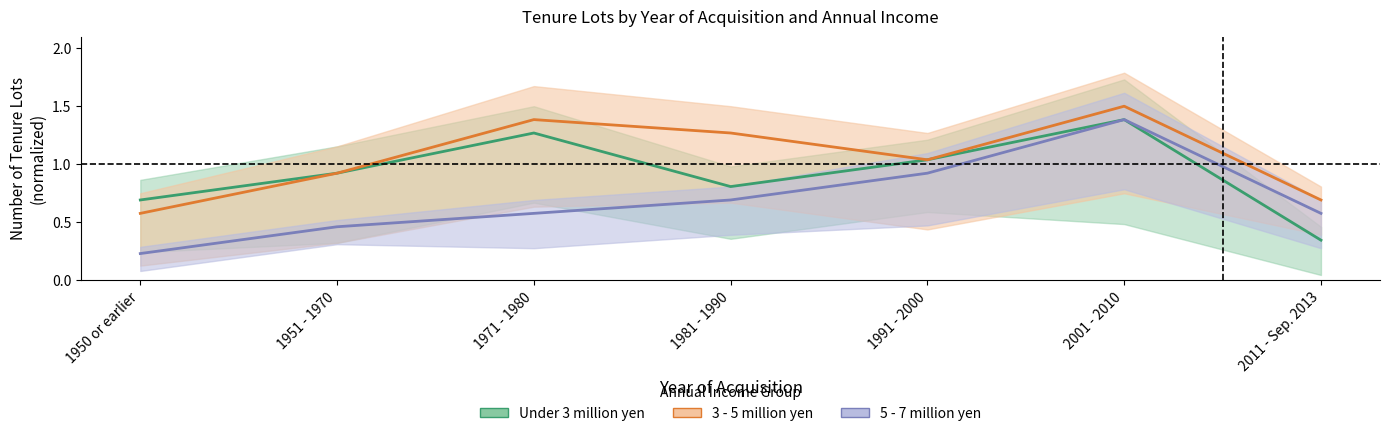

True or false: 3 million - under 5 million yen and Under 3 million yen cross at least once.

False